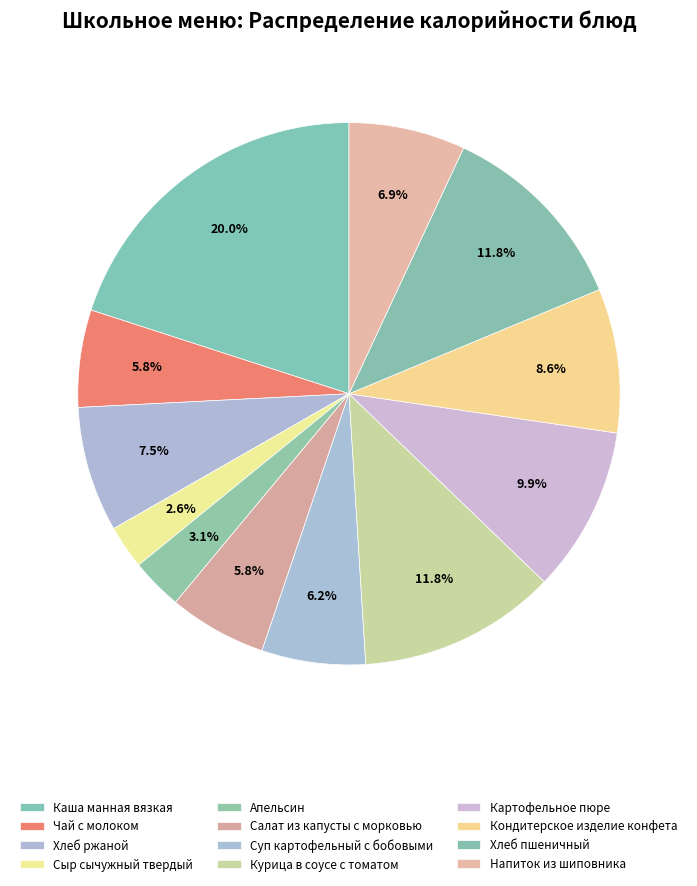

Does Кондитерское изделие конфета account for over 50% of the chart?

No